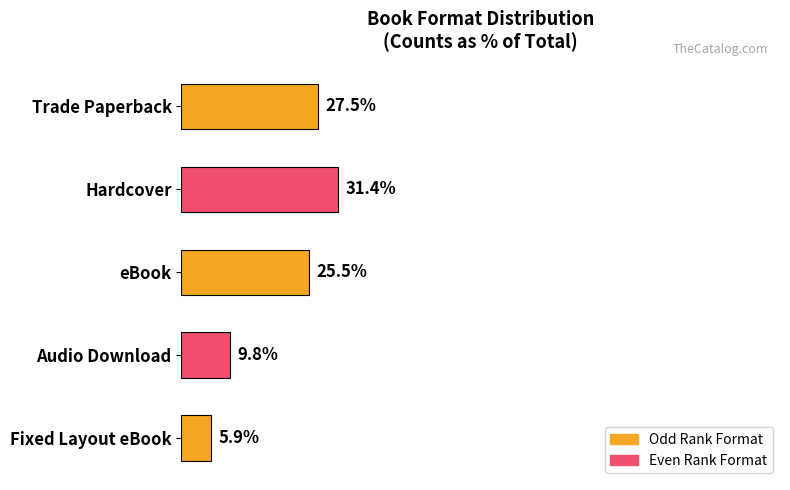

Which has a higher value, Fixed Layout eBook or Audio Download?

Audio Download